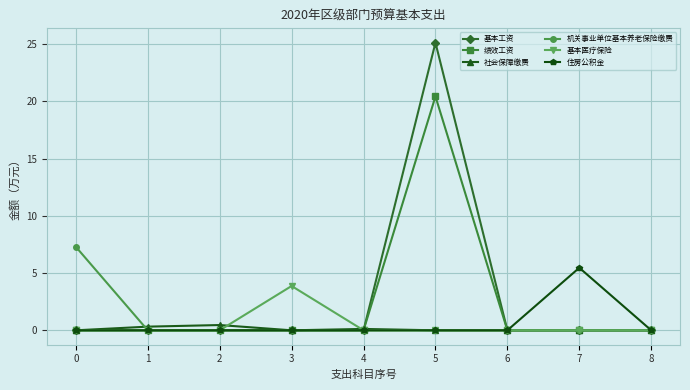

Reading right to left, list all the values displayed in this chart.

基本工资: 0.0	0.0	0.0	25.1	0.0	0.0	0.0	0.0	0.0
绩效工资: 0.0	0.0	0.0	20.4	0.0	0.0	0.0	0.0	0.0
社会保障缴费: 0.0	0.0	0.0	0.0	0.1	0.0	0.5	0.3	0.0
机关事业单位基本养老保险缴费: 0.0	0.0	0.0	0.0	0.0	0.0	0.0	0.0	7.3
基本医疗保险: 0.0	0.0	0.0	0.0	0.0	3.9	0.0	0.0	0.0
住房公积金: 0.0	5.5	0.0	0.0	0.0	0.0	0.0	0.0	0.0